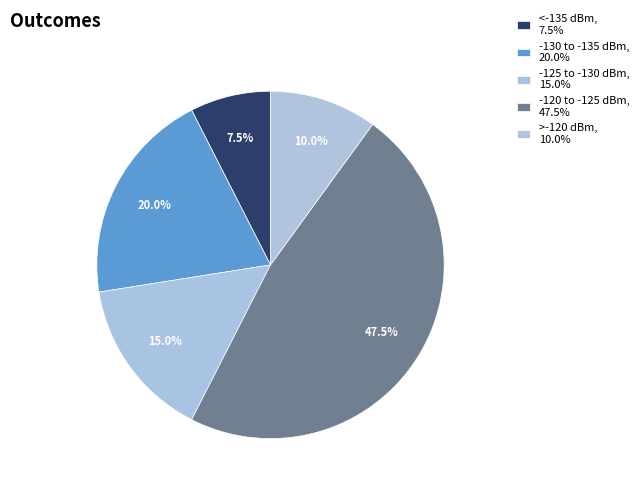

How many segments does this pie chart have?

5